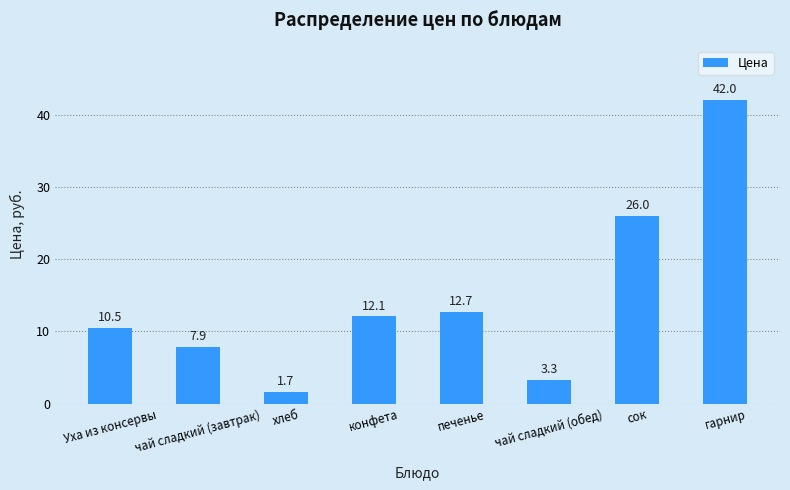

What is the smallest value displayed?

1.7